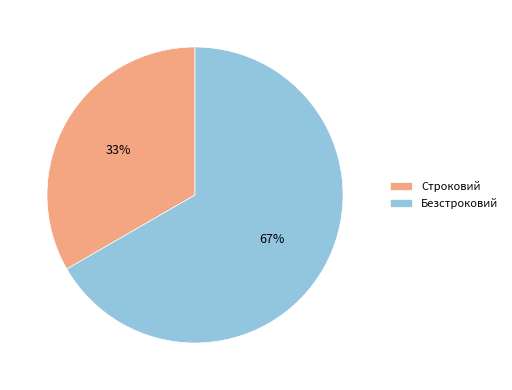

What percentage is the Безстроковий slice, to the nearest percent?

67%